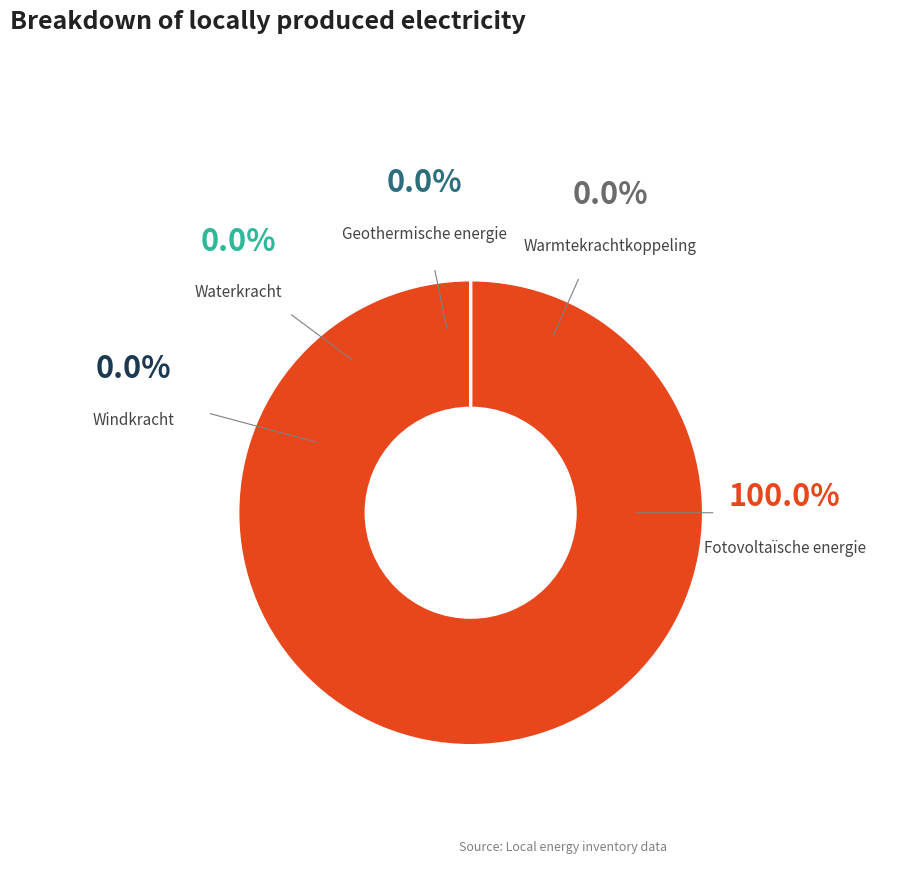

To the nearest percent, what is the average slice percentage?

20%